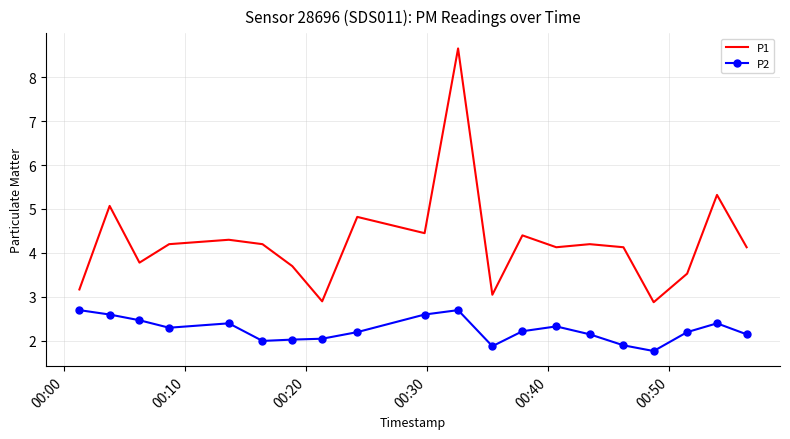

True or false: P1 has more than 1 interior local peaks.

True